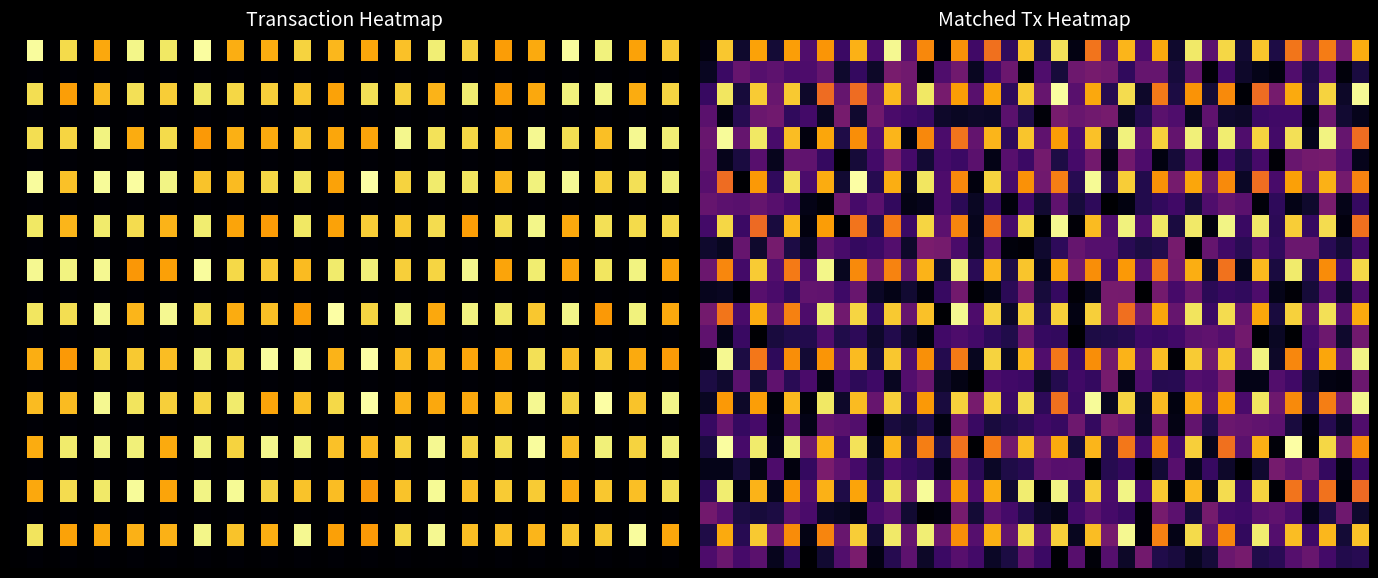

Count the number of data series in this chart.

24